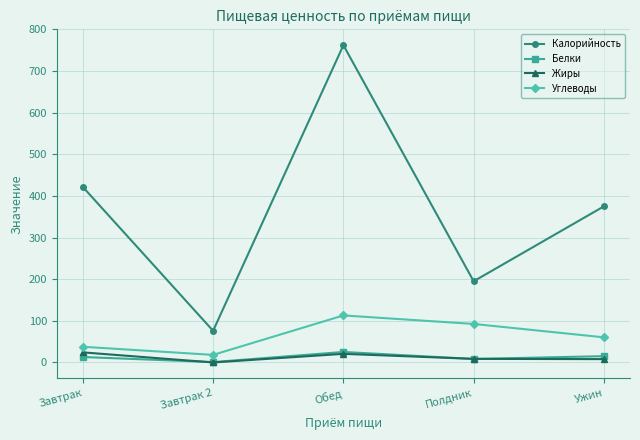

In Углеводы, how many points are higher than both neighbors (excluding endpoints)?

1